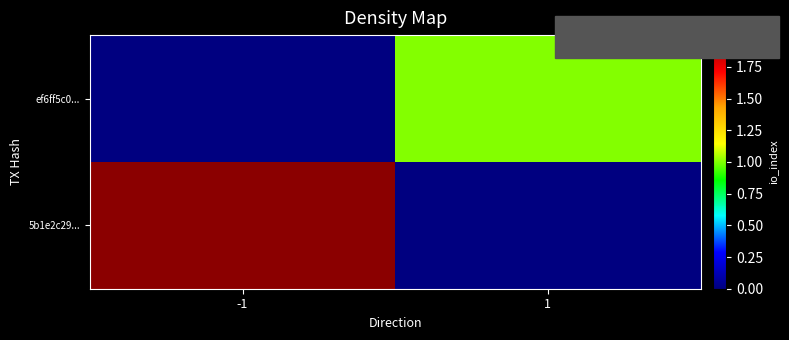

Which series has the largest total across all categories?

5b1e2c29...